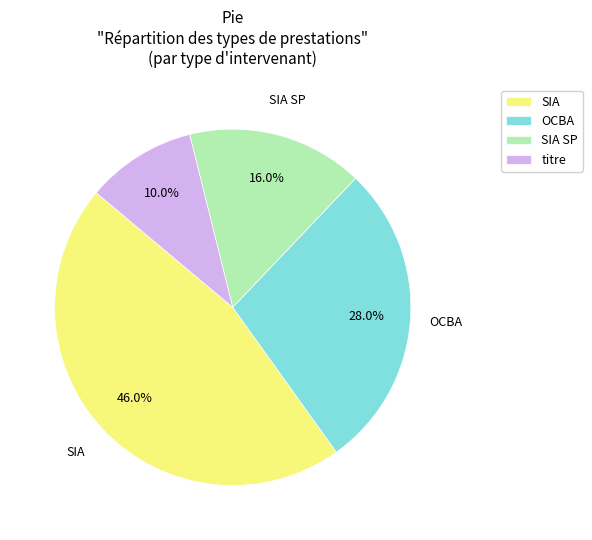

What is the largest slice in the pie chart?

SIA